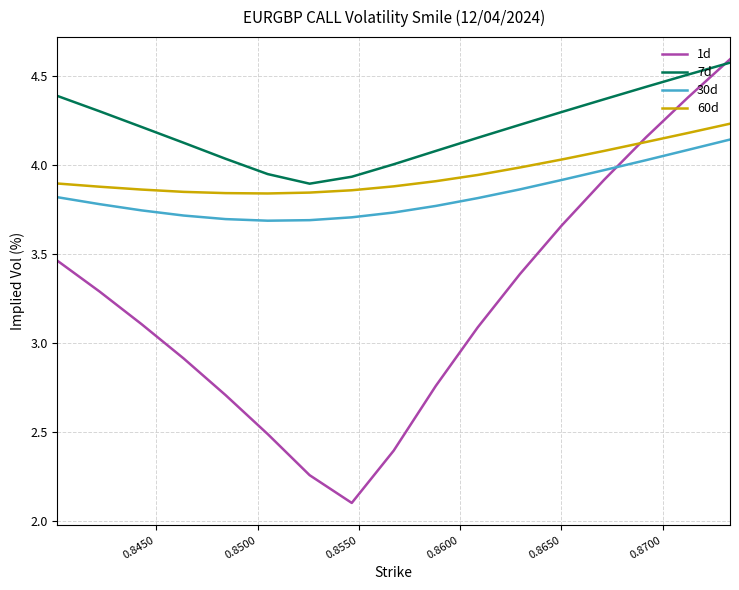

True or false: 1d and 30d cross at least once.

True